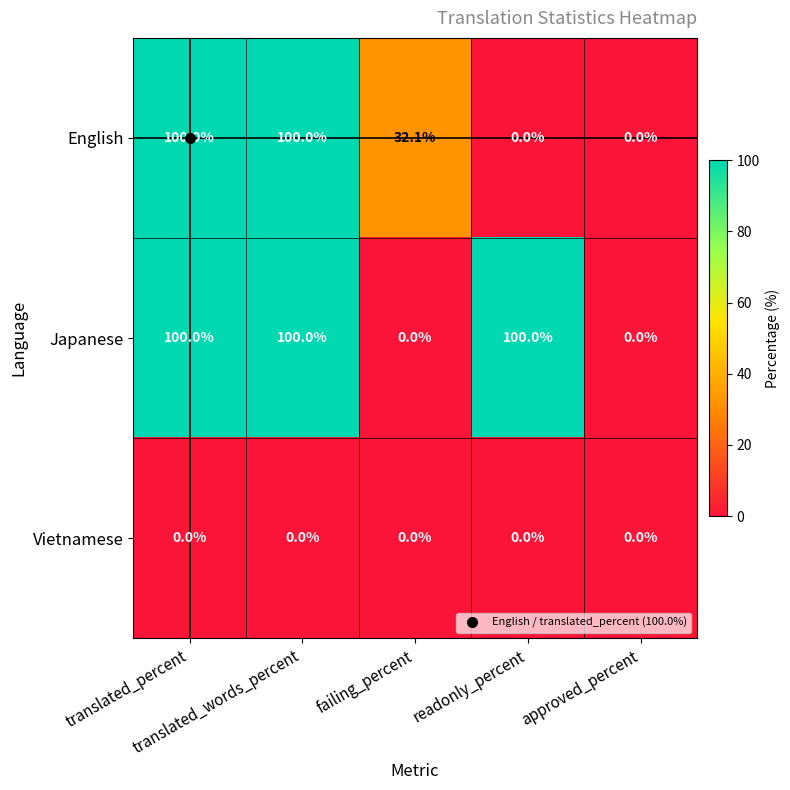

What is the maximum value for English?

100.0